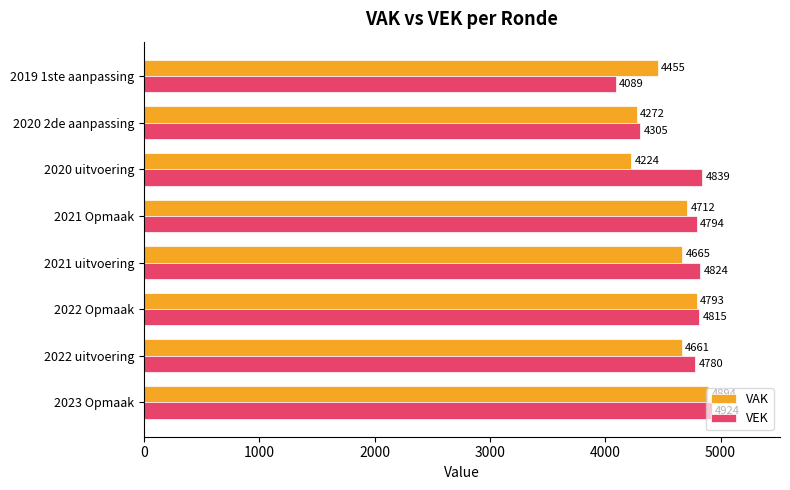

What is the sum of all VEK values?

37370